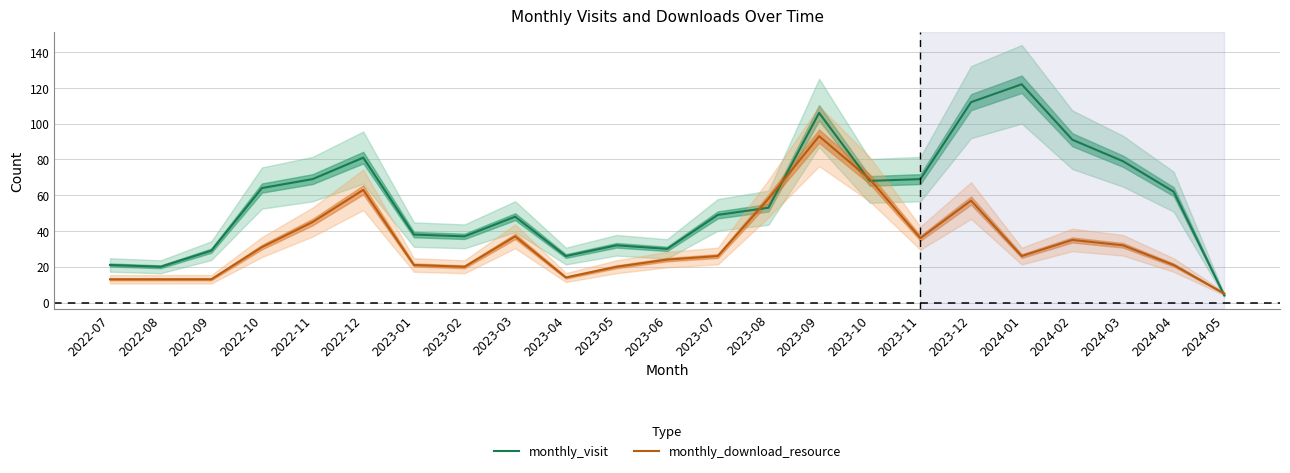

Rank the series by their maximum value, from highest to lowest.

monthly_visit, monthly_download_resource